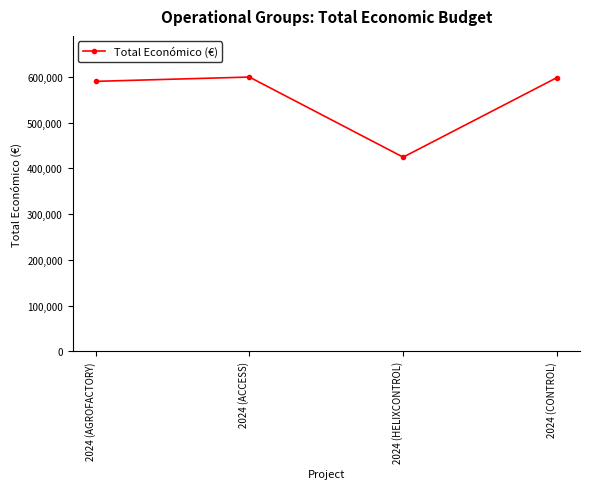

Is it true that the value at 2024 (HELIXCONTROL) is 424720?

True